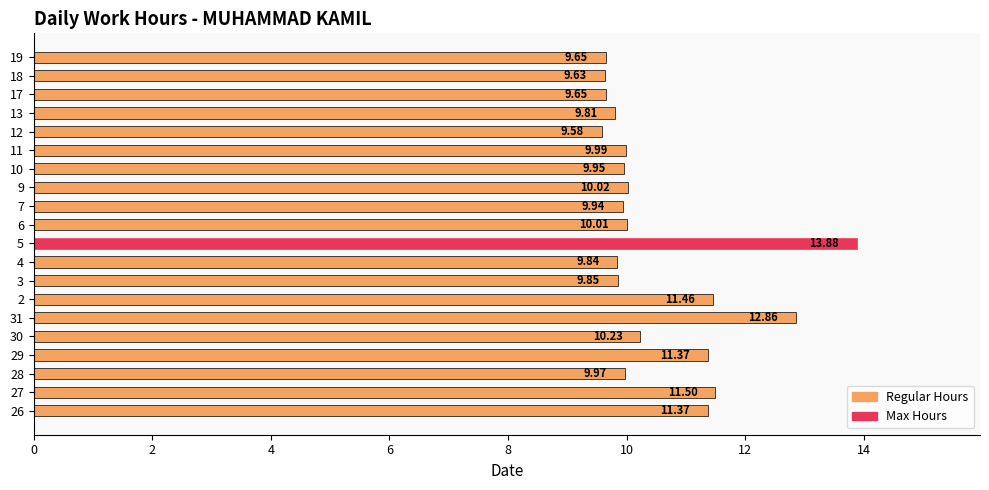

Which has a higher value, 5 or 19?

5